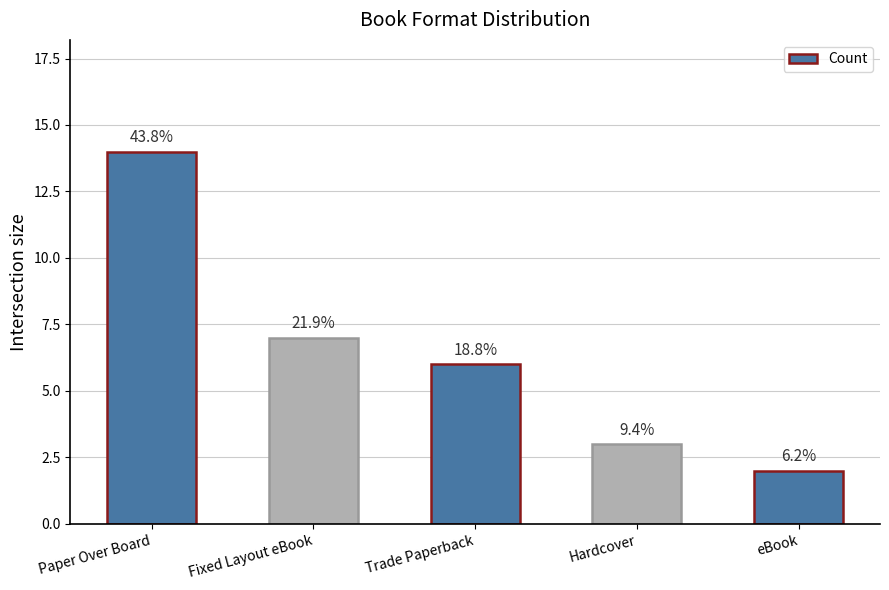

What is the minimum value shown in the chart?

2